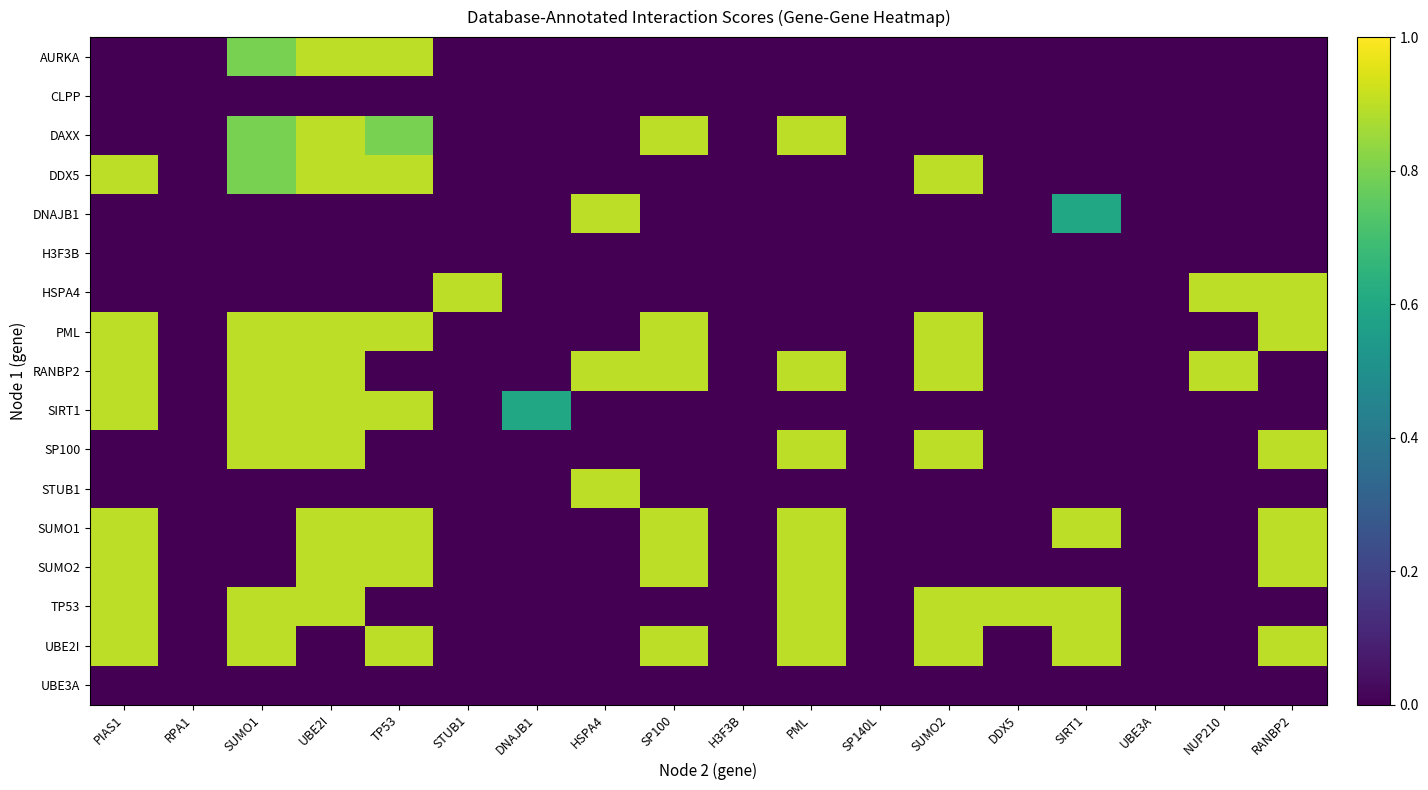

Between UBE2I and SP140L, which is larger?

UBE2I